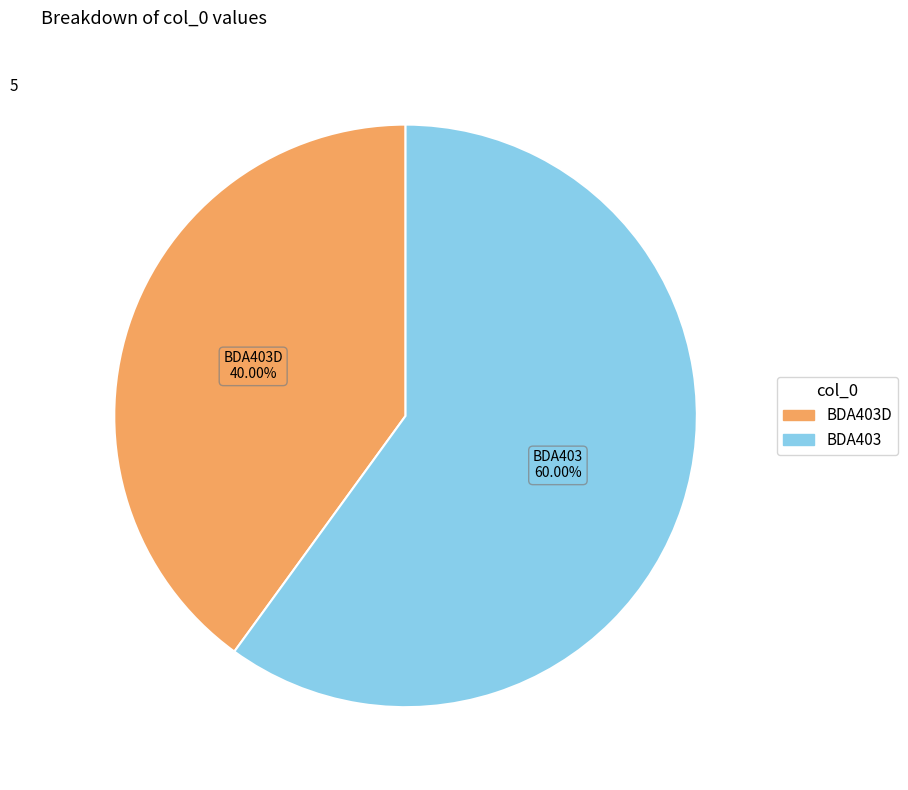

To the nearest percent, what is the difference between the largest and smallest slice percentages?

20%